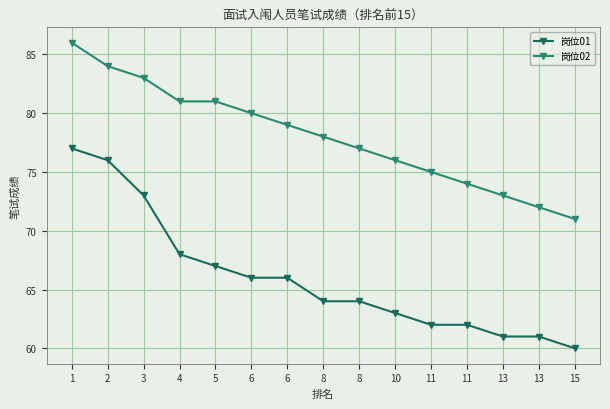

What is the value of the 岗位02 point at the 4th from the left?

81